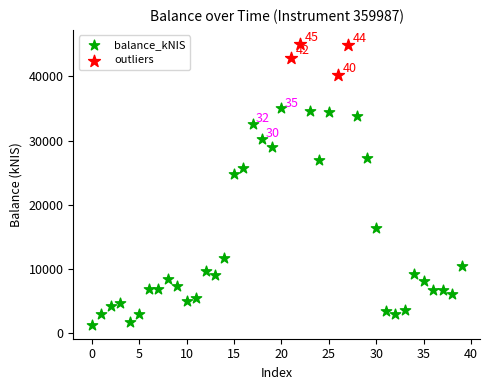

Which series reaches the maximum Y coordinate?

outliers